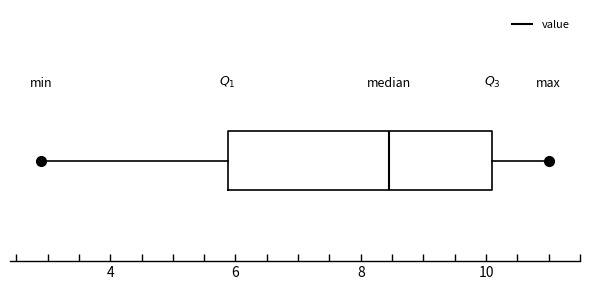

Transcribe this box plot: give where the median line is, the range the box spans, and where the two whiskers end, as read against the x-axis. The values are not printed on the chart, so give them approximately, as read against the axis.

median 8.4, box 5.8 to 10.2, whiskers 3.0 to 11.0